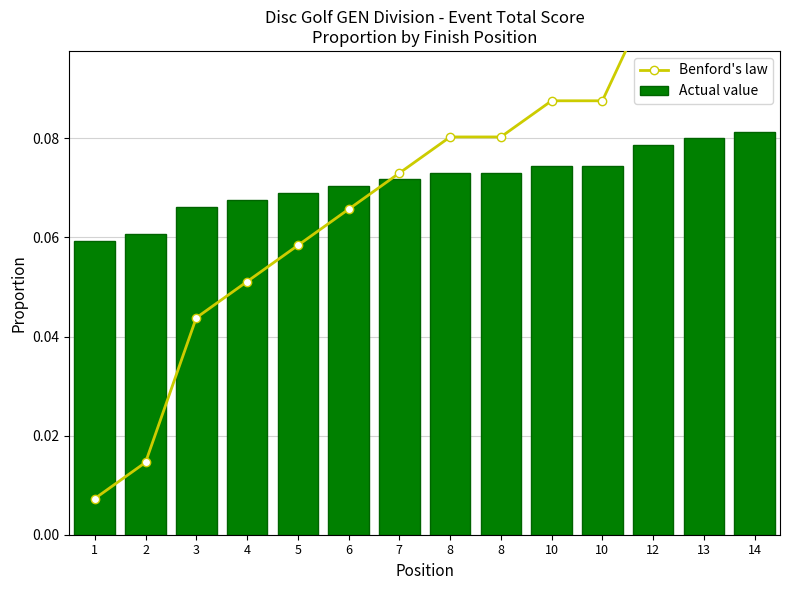

Does the chart contain any negative values?

No